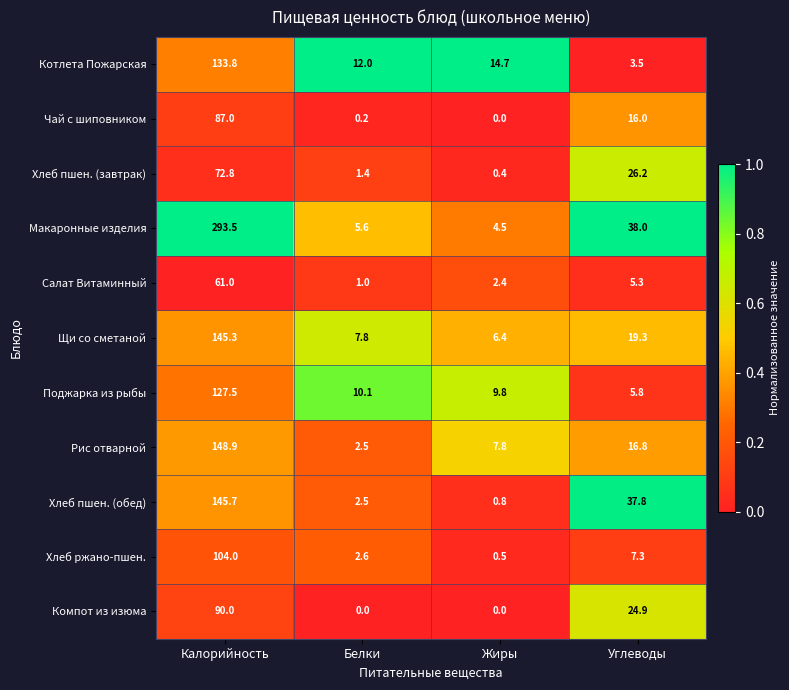

Which series has the largest range (max minus min)?

Макаронные изделия